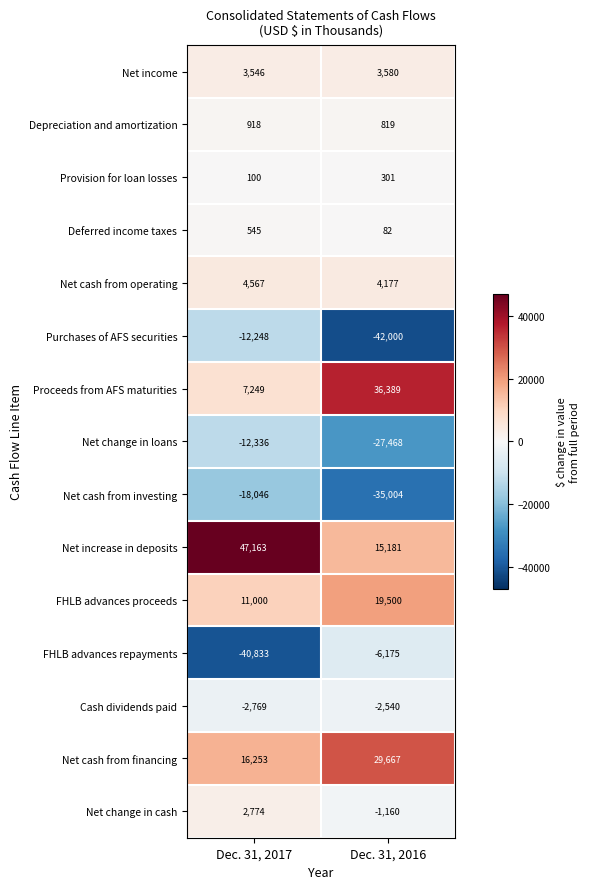

The value of Net change in cash at Dec. 31, 2017 is 4043. True or false?

False